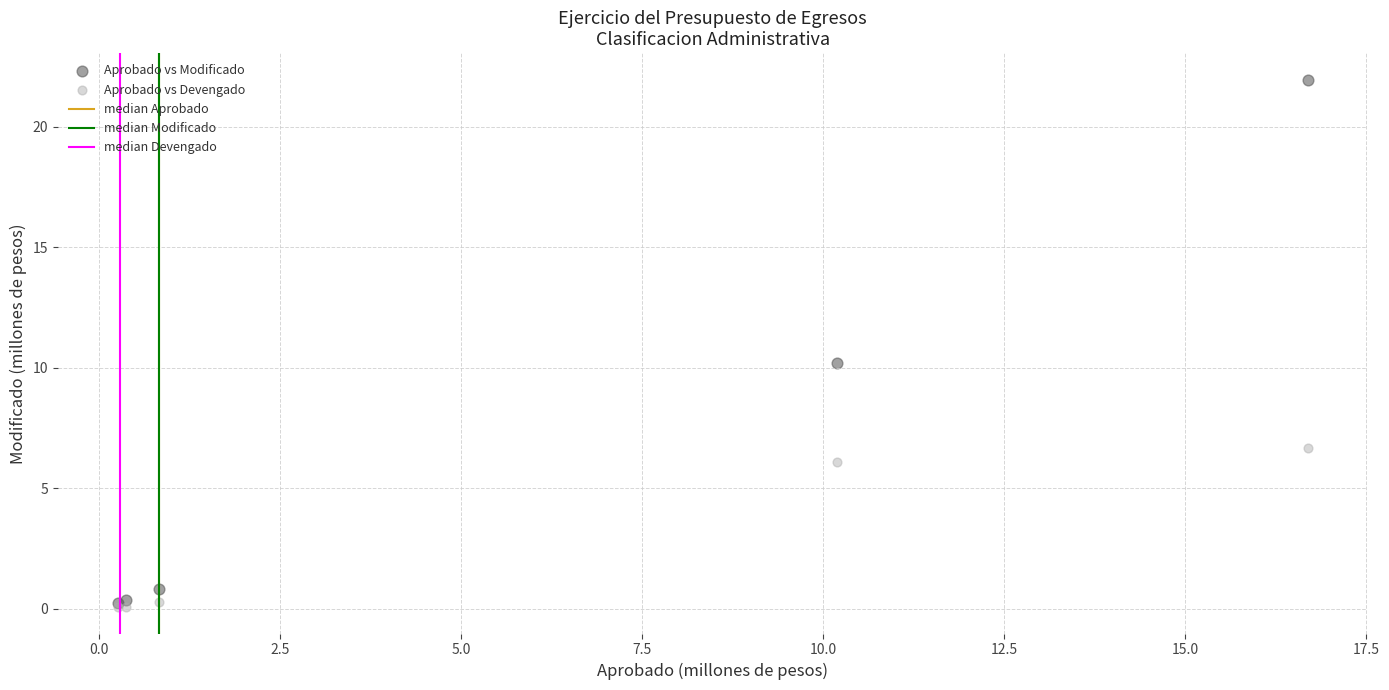

Across all series, what Y value is closest to 11?

10.2